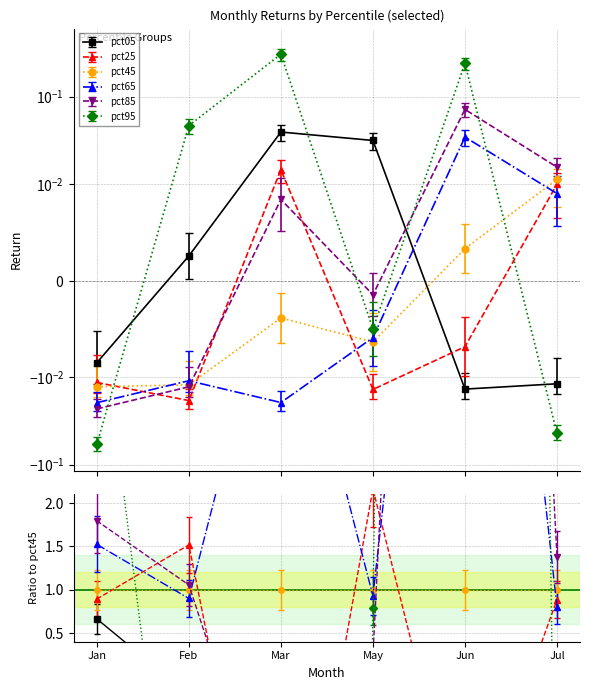

At which label is pct85 closest to 0?

May